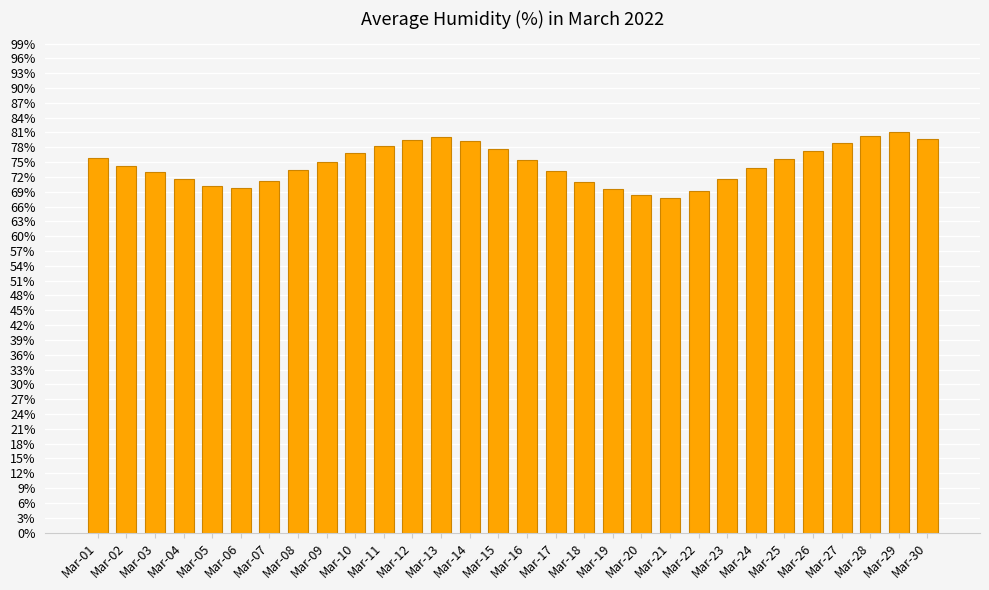

What is the difference between the values at Mar-11 and Mar-17?

5.0